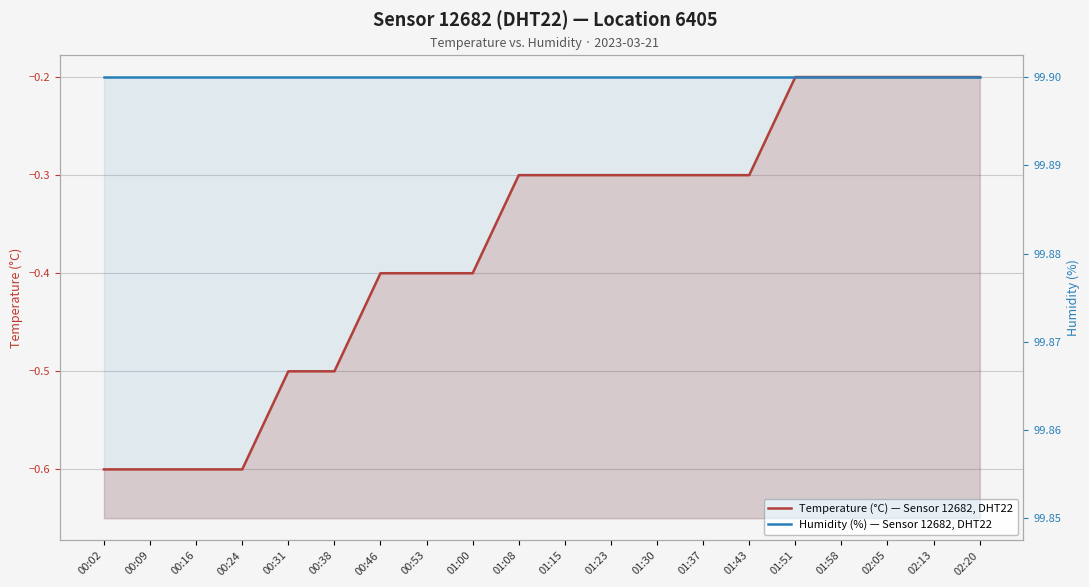

Which series has the widest spread of values?

temperature